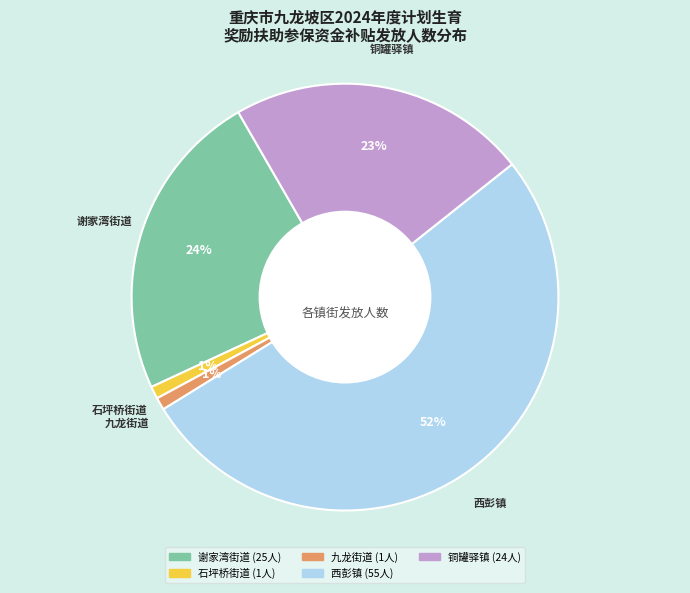

Which slice is the largest?

西彭镇